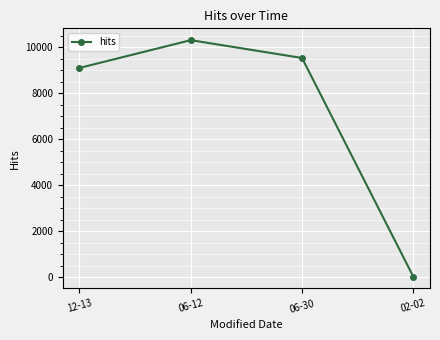

Reading left to right, what are all the values shown in this chart?

12-13=9096	06-12=10302	06-30=9528	02-02=30